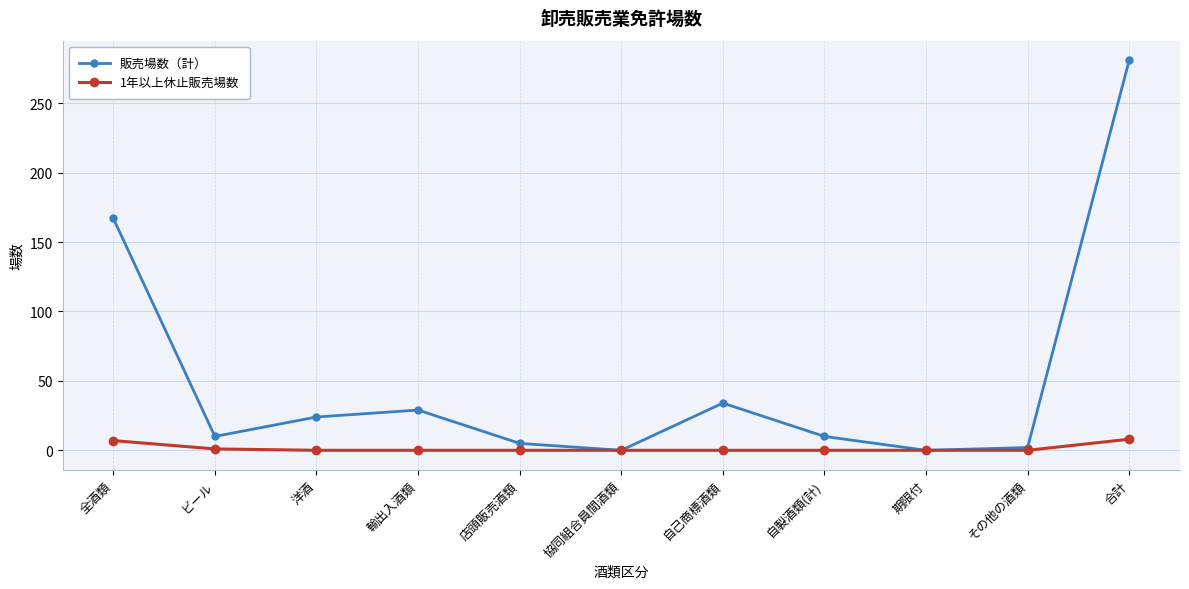

How many data points in 販売場数（計） are less than 10?

4